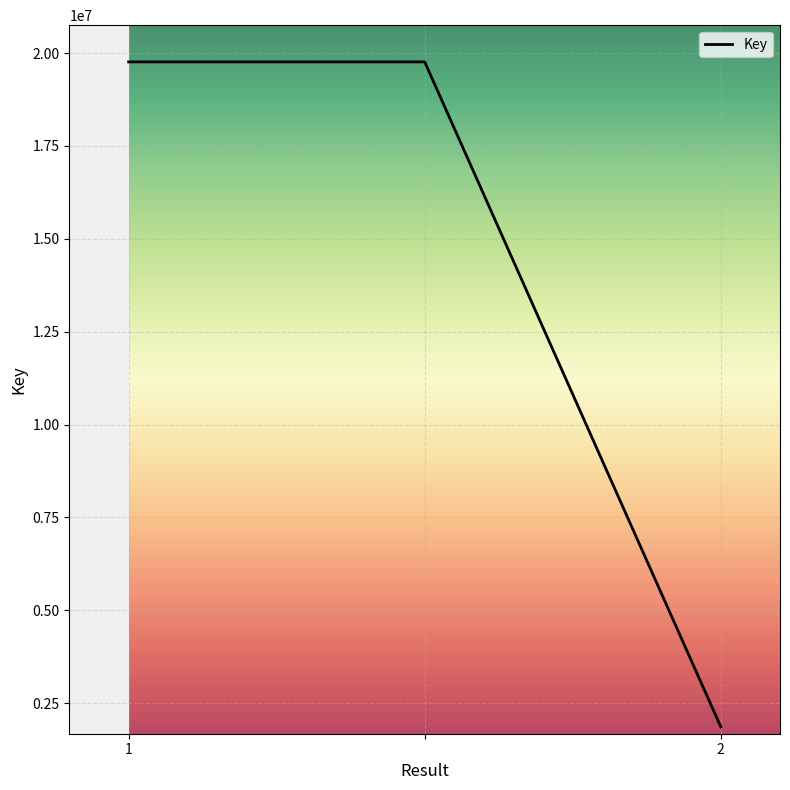

Reading left to right, list all the values displayed in this chart.

19761637	19761637	1863036